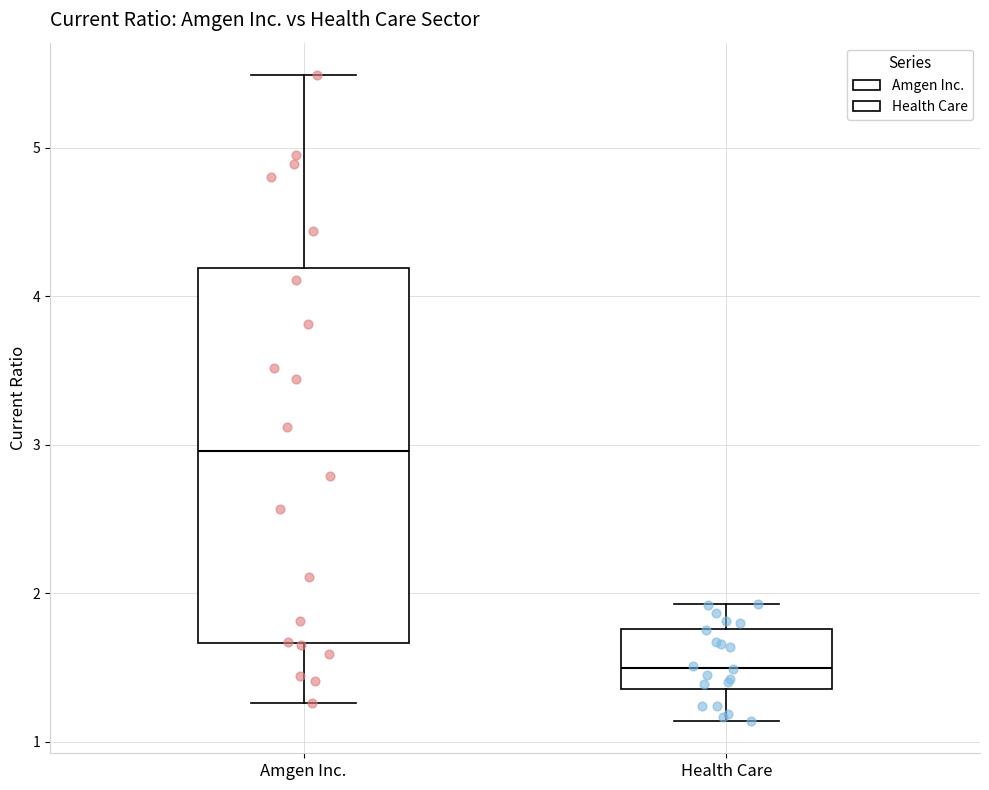

Reading left to right, read every box against the y-axis: the position of its median line, the range the box covers, and the ends of its whiskers. The values are not printed on the chart, so give them approximately, as read against the axis.

Amgen Inc.: median 3.0, box 1.7 to 4.2, whiskers 1.3 to 5.5
Health Care: median 1.5, box 1.4 to 1.8, whiskers 1.1 to 1.9